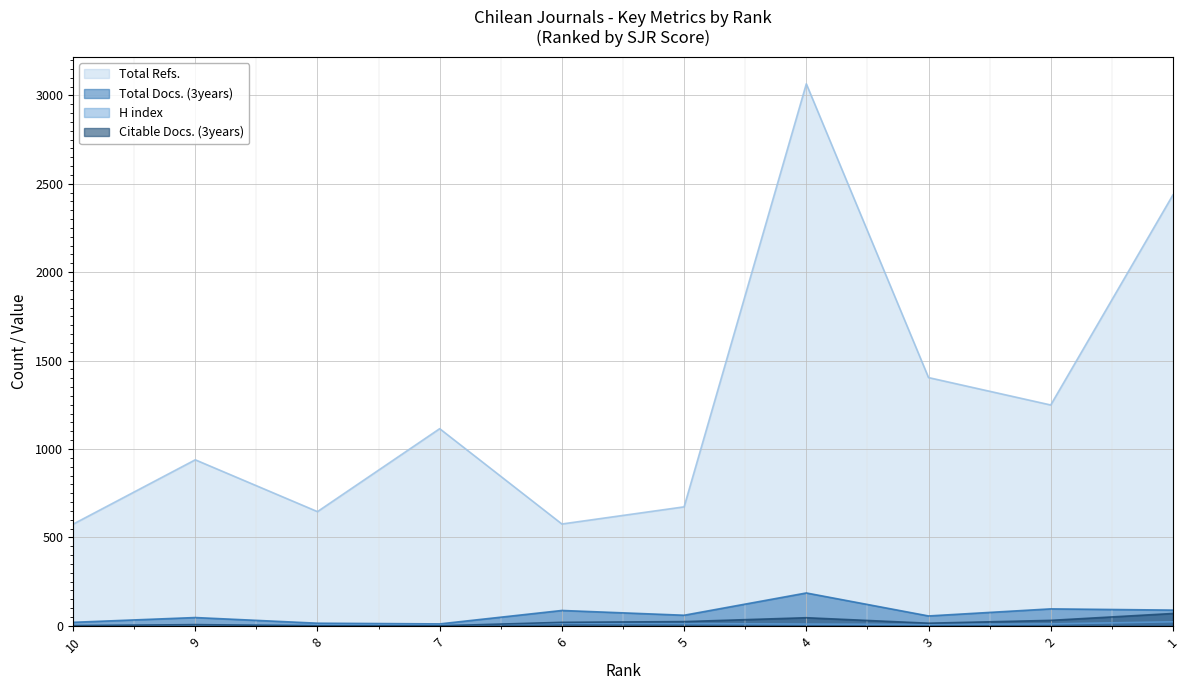

Is the value of Citable Docs. (3years) at 10 greater than the value of H index at 4?

No